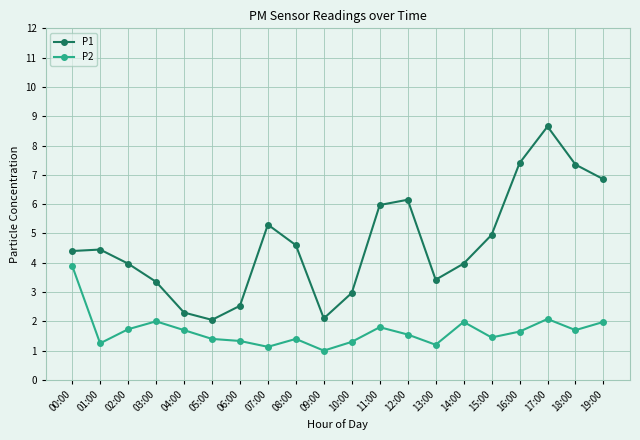

What is the difference between the maximum and minimum values in the P2 series?

2.9